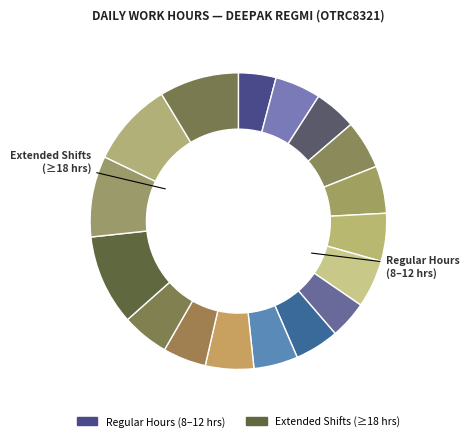

How many segments does this pie chart have?

17